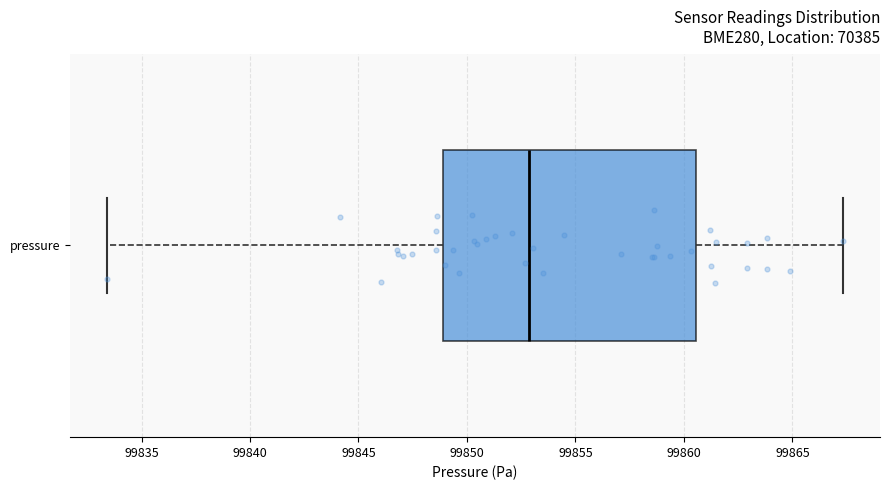

Read this box plot against the x-axis: the position of the median line, the range covered by the box, and the ends of both whiskers. The values are not printed on the chart, so give them approximately, as read against the axis.

median 99853.0, box 99849.0 to 99860.5, whiskers 99833.5 to 99867.5